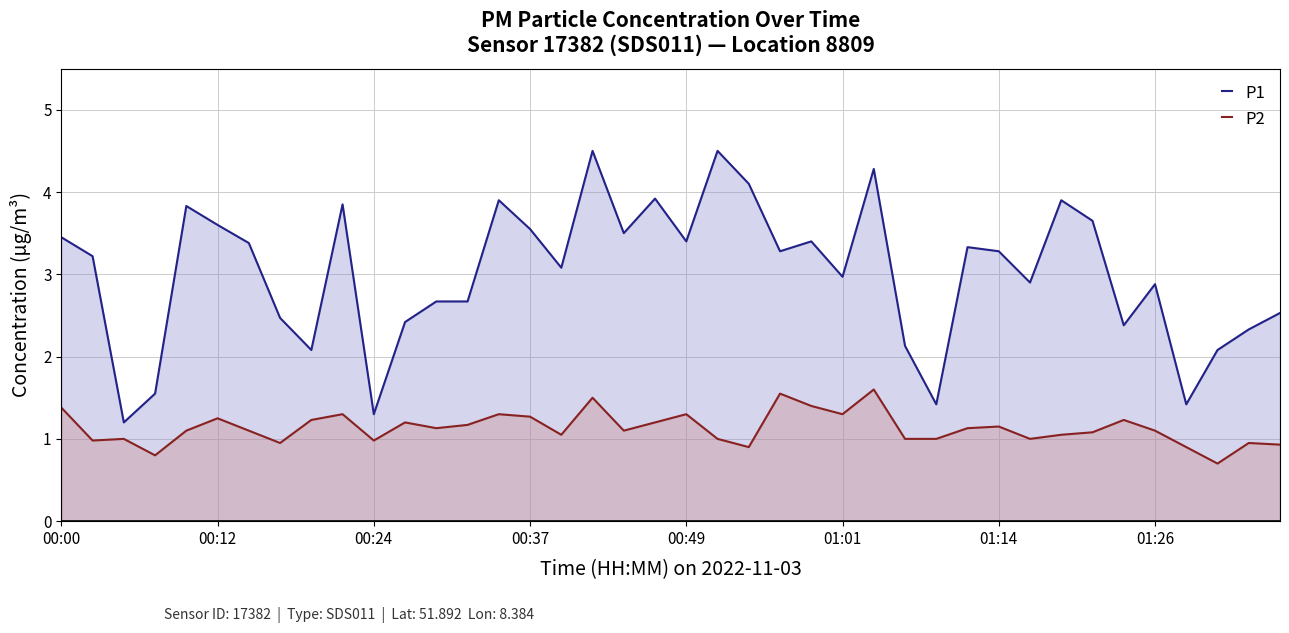

True or false: P1 and P2 intersect in this chart.

False